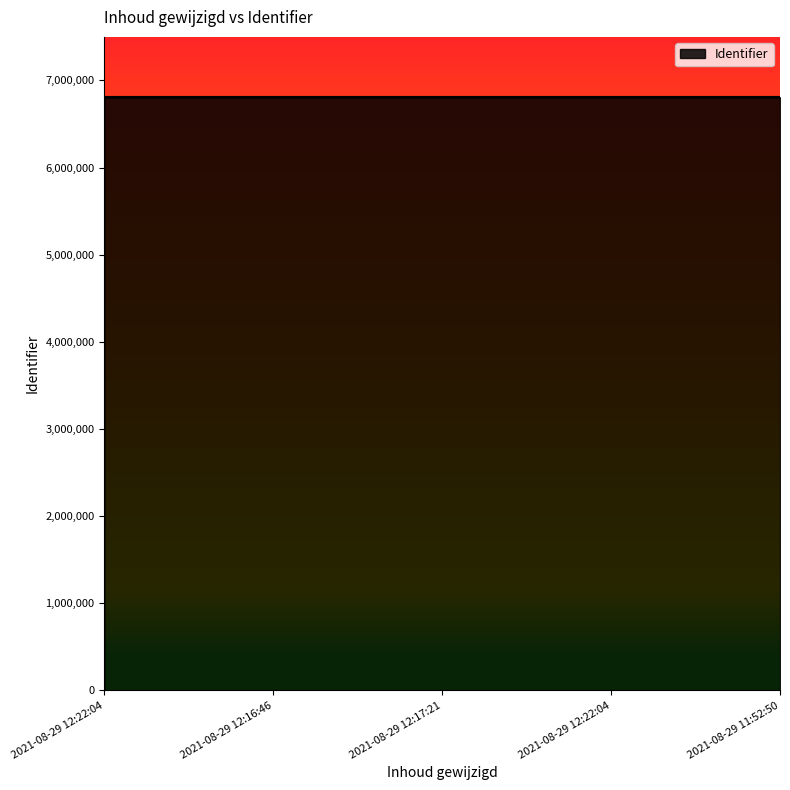

List the labels in order of value, smallest first.

2021-08-29 12:22:04, 2021-08-29 12:16:46, 2021-08-29 12:17:21, 2021-08-29 12:22:04, 2021-08-29 11:52:50